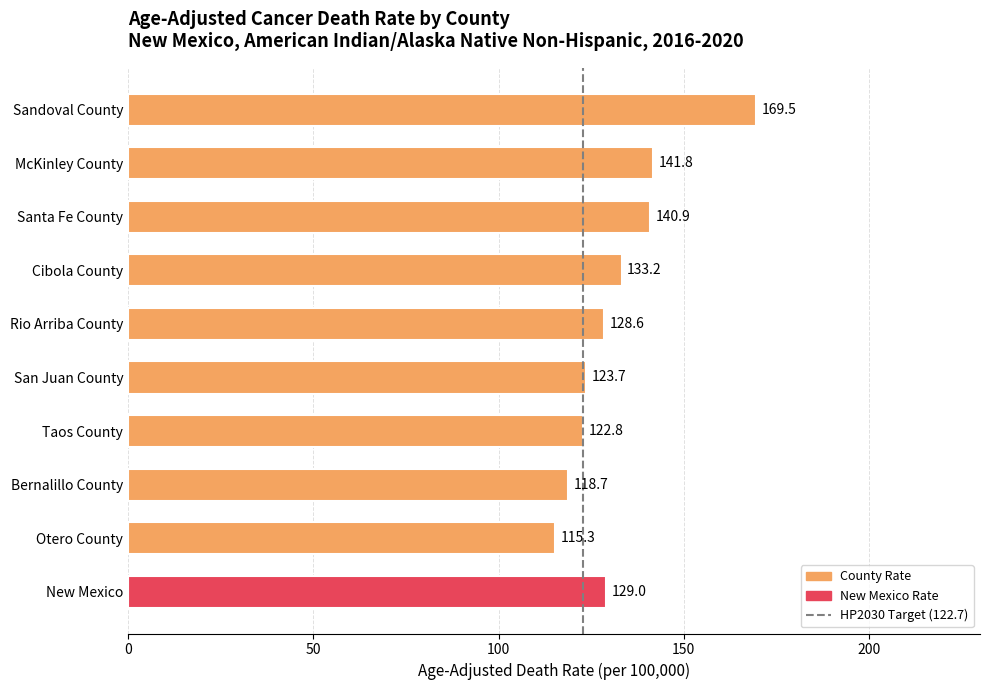

Are the bars horizontal?

Yes